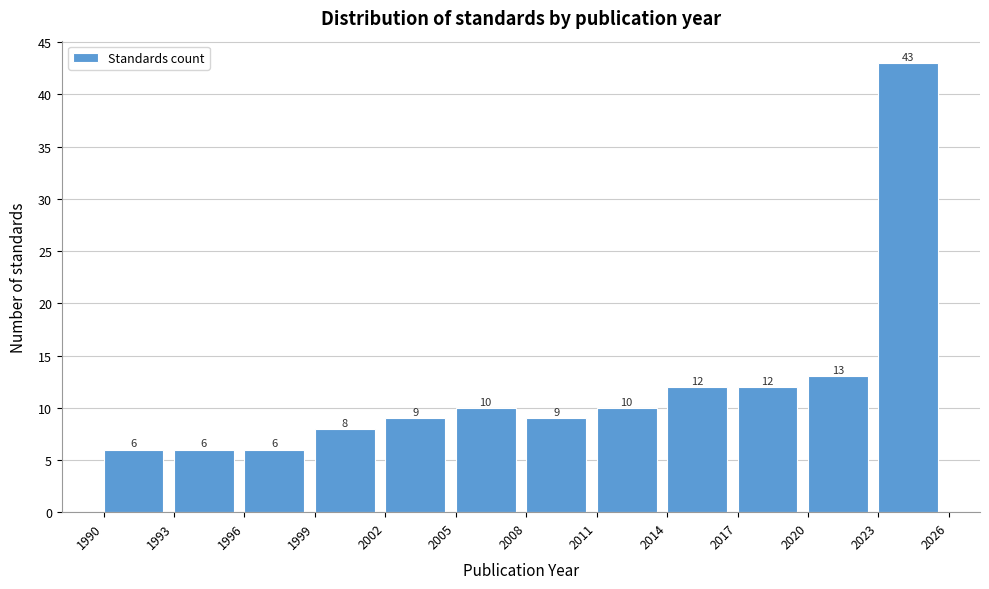

Reading left to right, list every bar in this chart as the range it spans on the x-axis followed by its height.

1990 to 1993: 6
1993 to 1996: 6
1996 to 1999: 6
1999 to 2002: 8
2002 to 2005: 9
2005 to 2008: 10
2008 to 2011: 9
2011 to 2014: 10
2014 to 2017: 12
2017 to 2020: 12
2020 to 2023: 13
2023 to 2026: 43